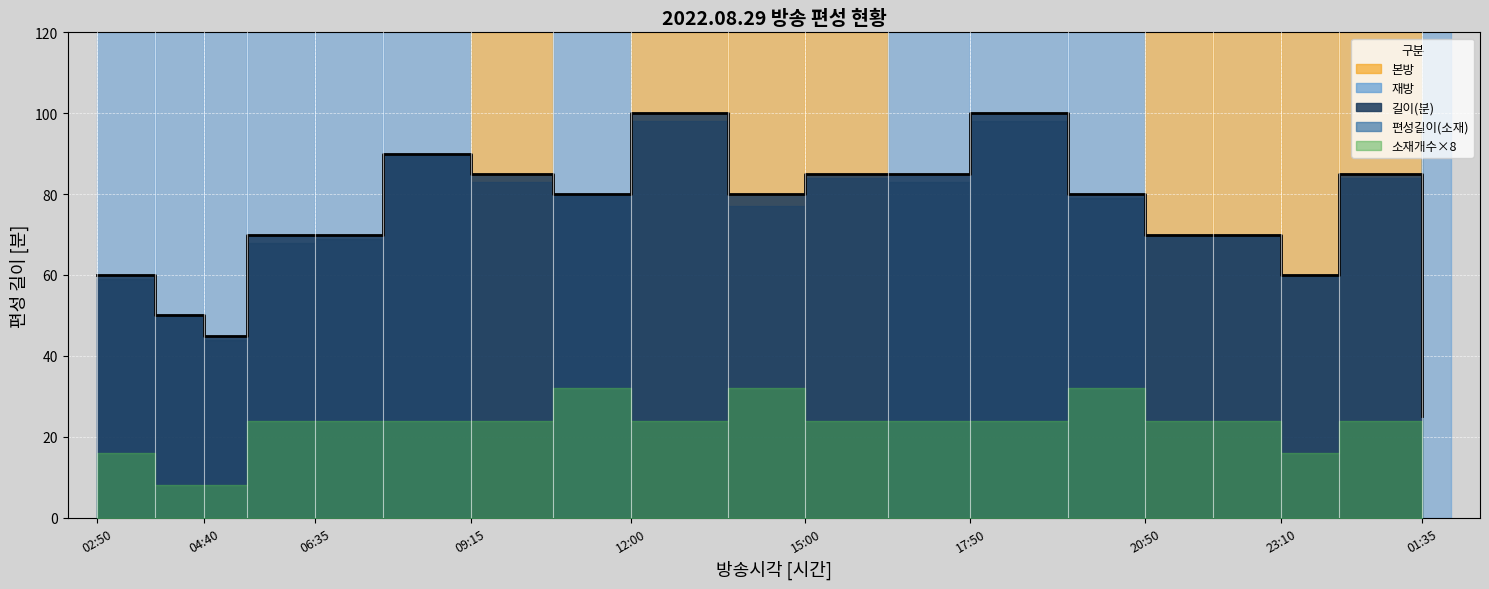

Reading right to left, list all the values displayed in this chart.

길이(분): 25	85	60	70	70	80	100	85	85	80	100	80	85	90	70	70	45	50	60
편성길이(소재): 98	84	60	70	70	79	98	83	84	77	98	80	83	90	69	68	44	50	59
소재개수: 3	3	2	3	3	4	3	3	3	4	3	4	3	3	3	3	1	1	2